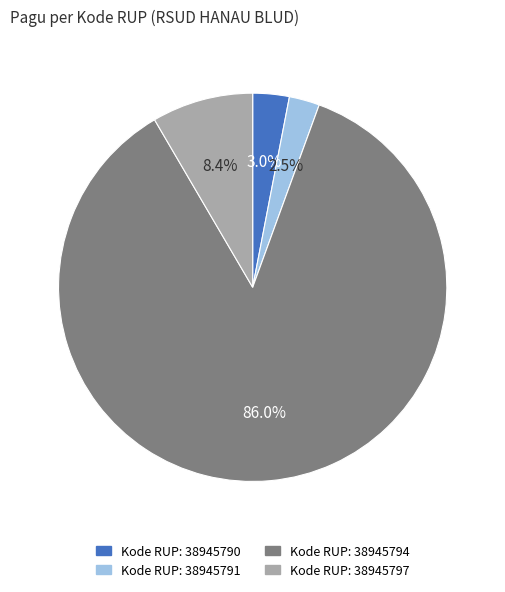

Count the number of slices in the pie.

4